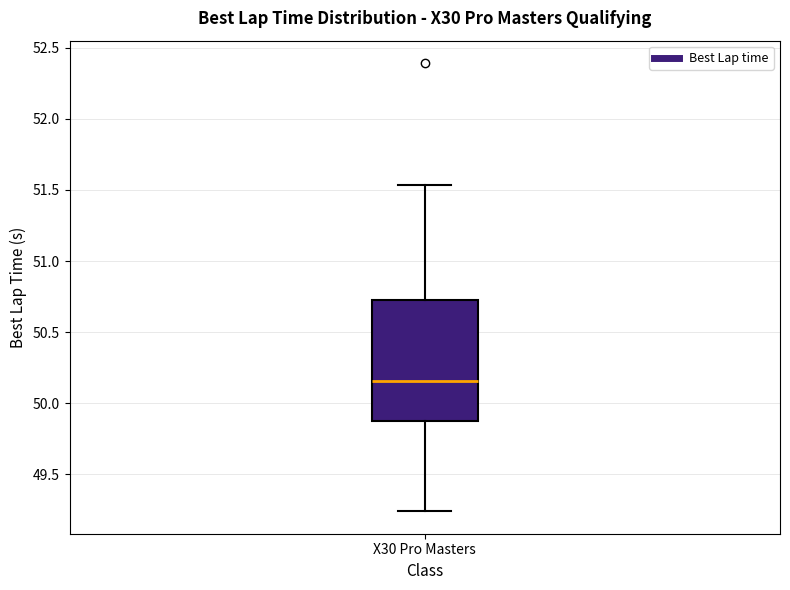

Read this box plot against the y-axis: the position of the median line, the range covered by the box, and the ends of both whiskers. The values are not printed on the chart, so give them approximately, as read against the axis.

median 50.15, box 49.90 to 50.75, whiskers 49.25 to 51.55